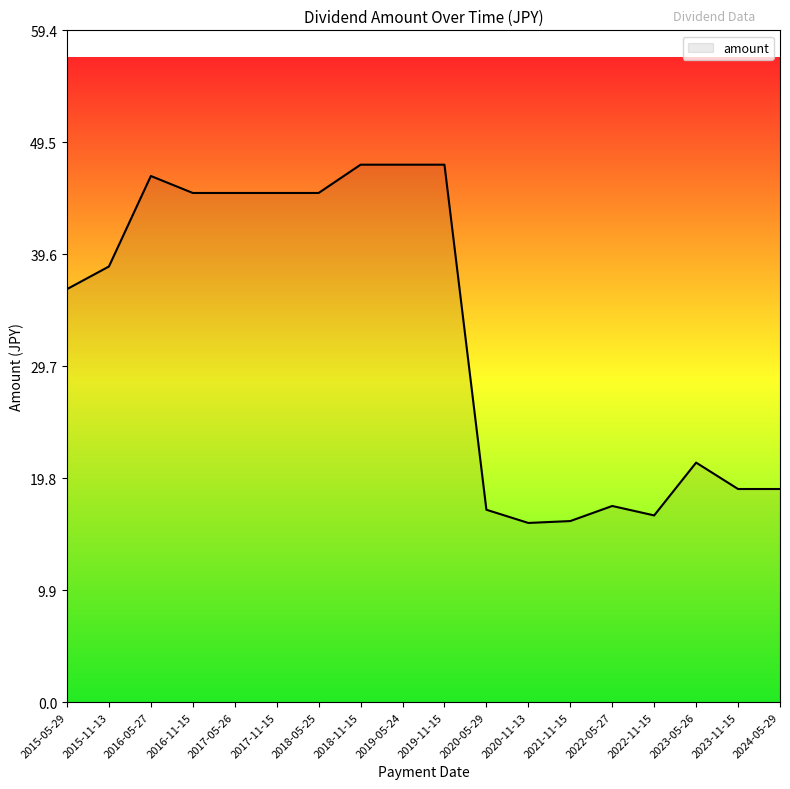

How many lines are shown in the chart?

1